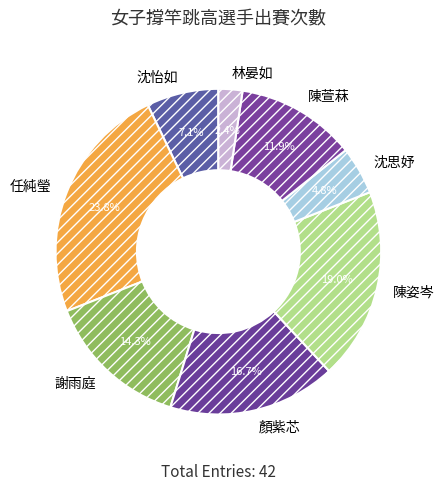

True or false: 顏紫芯 accounts for 8% of the total.

False